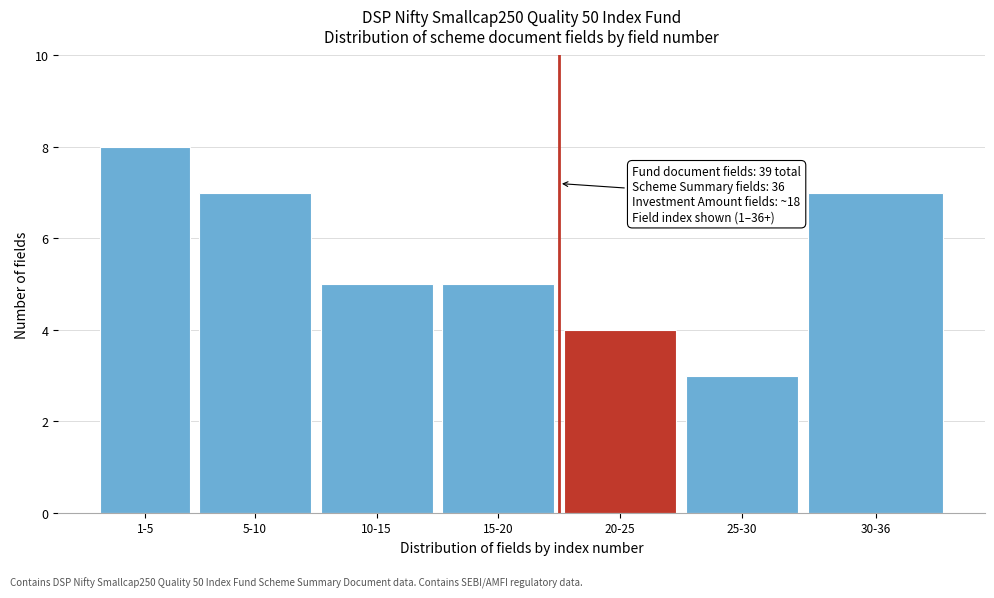

Reading left to right, what are all the values shown in this chart?

1-5=8	5-10=7	10-15=5	15-20=5	20-25=4	25-30=3	30-36=7